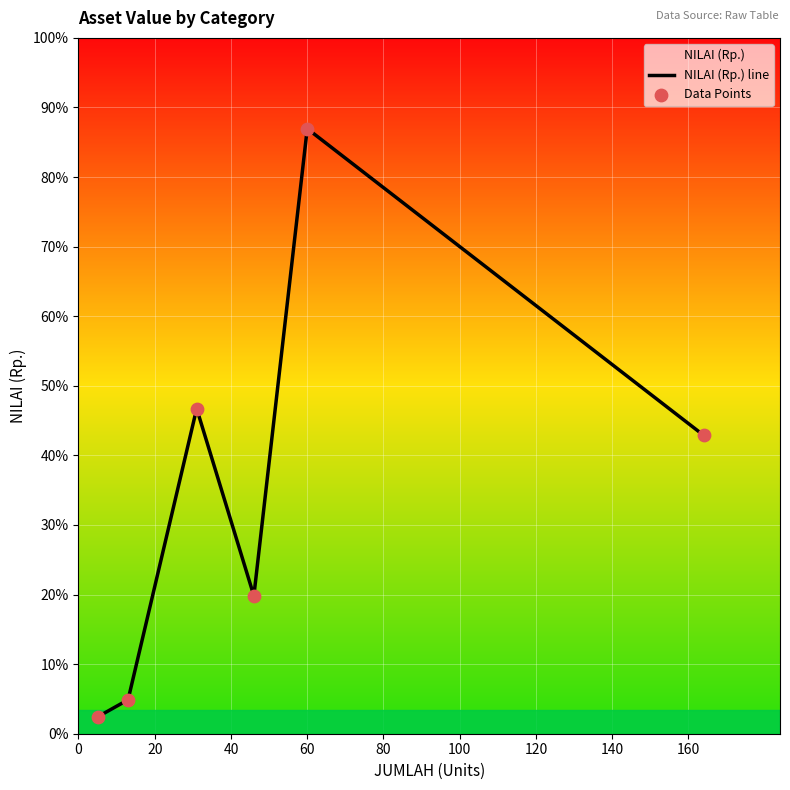

Which series has the largest total across all categories?

NILAI (Rp.) line